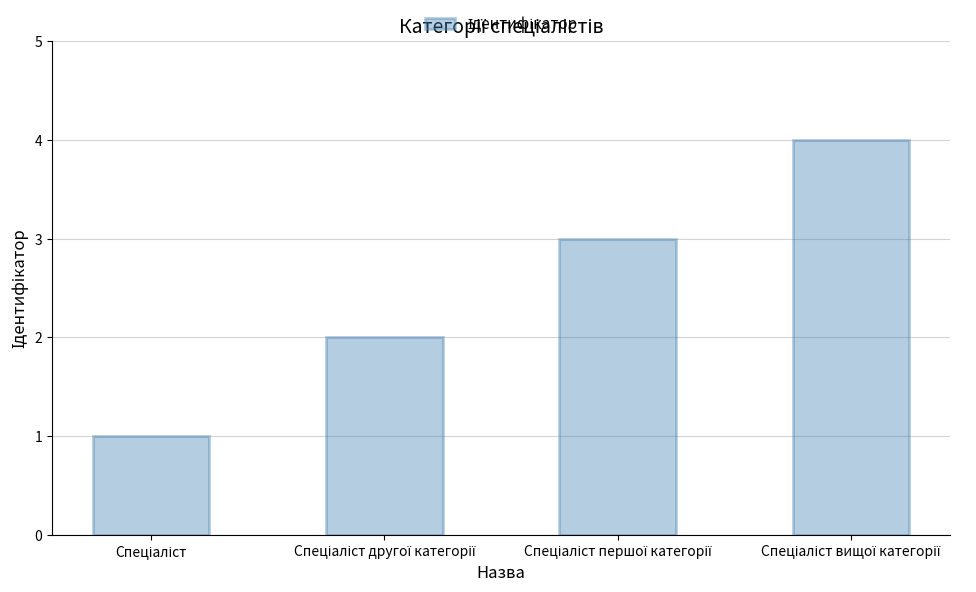

What is the value of the 4th bar from the left?

4